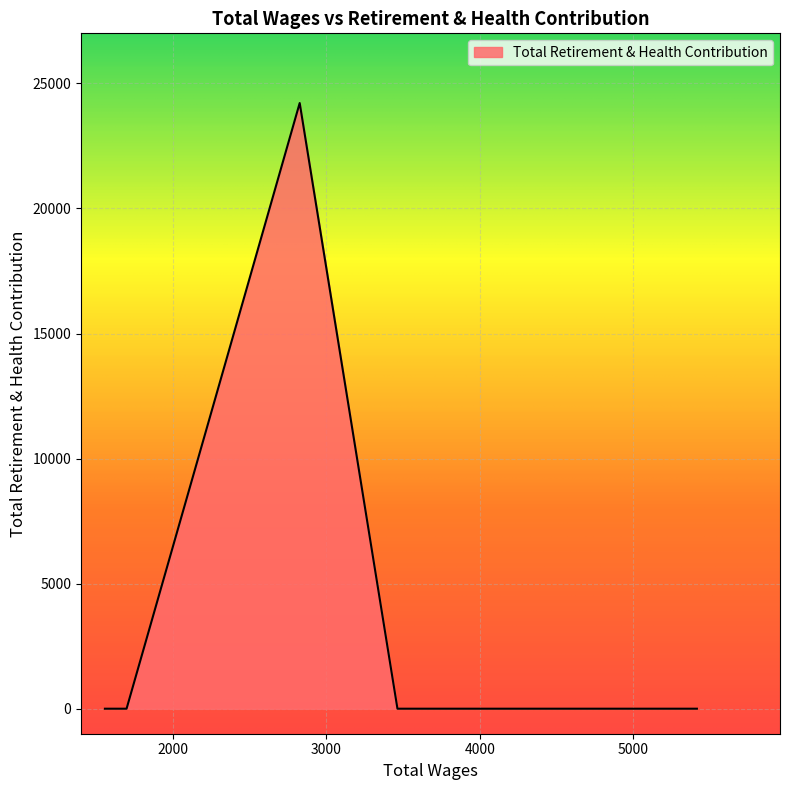

What is the maximum value shown in the chart?

24214